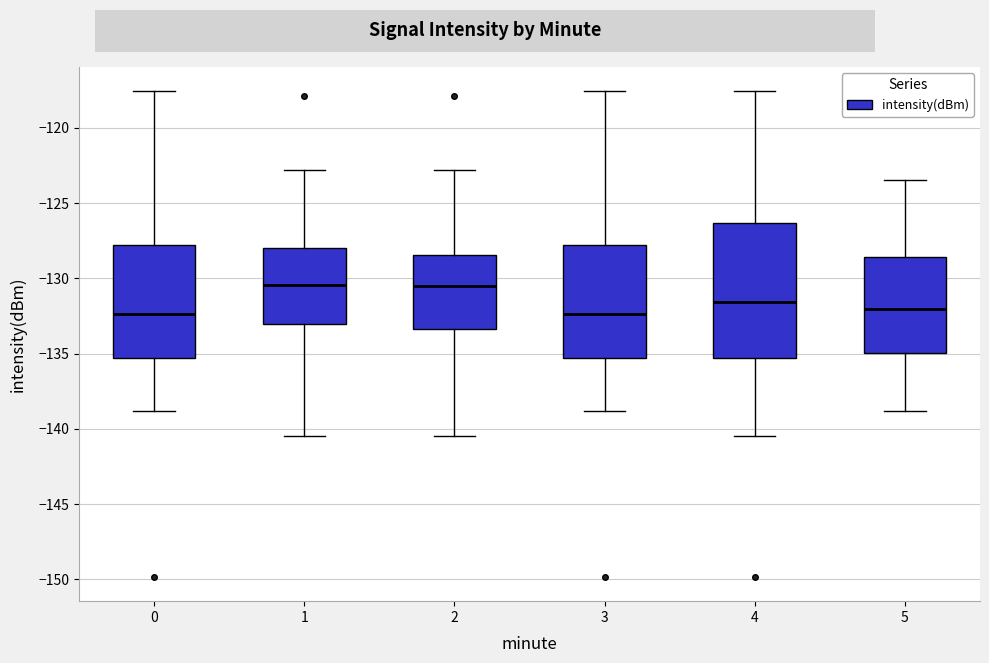

Reading left to right, read every box against the y-axis: the position of its median line, the range the box covers, and the ends of its whiskers. The values are not printed on the chart, so give them approximately, as read against the axis.

0: median -132.5, box -135.5 to -128.0, whiskers -139.0 to -117.5
1: median -130.5, box -133.0 to -128.0, whiskers -140.5 to -123.0
2: median -130.5, box -133.5 to -128.5, whiskers -140.5 to -123.0
3: median -132.5, box -135.5 to -128.0, whiskers -139.0 to -117.5
4: median -131.5, box -135.5 to -126.5, whiskers -140.5 to -117.5
5: median -132.0, box -135.0 to -128.5, whiskers -139.0 to -123.5